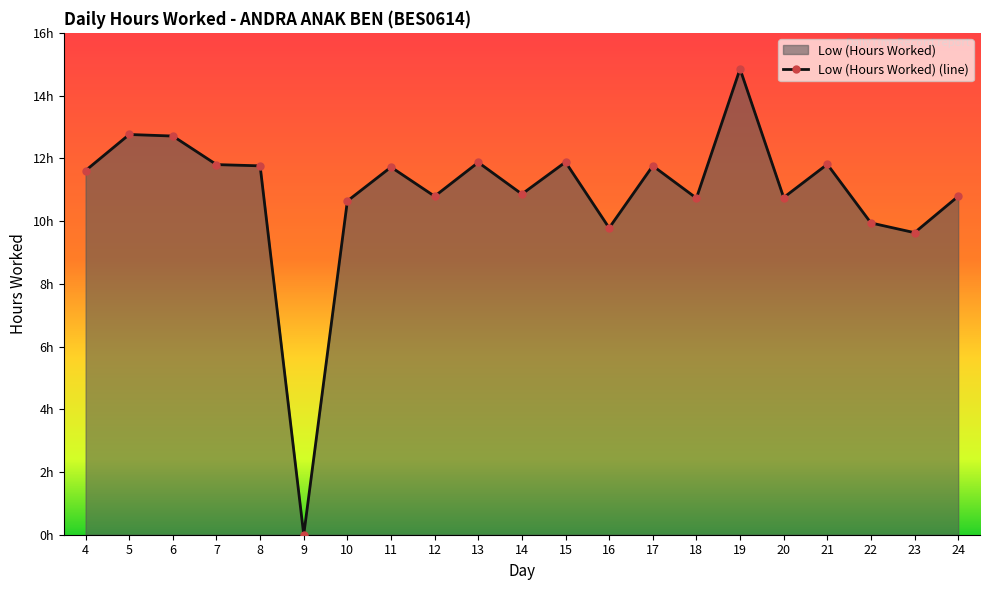

Approximately how many times larger is the value at 19 compared to 21?

1.3